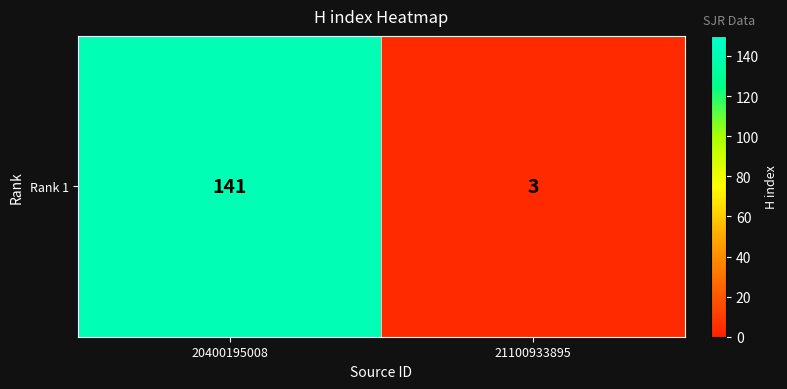

Count the values in the range 3 to 141.

2